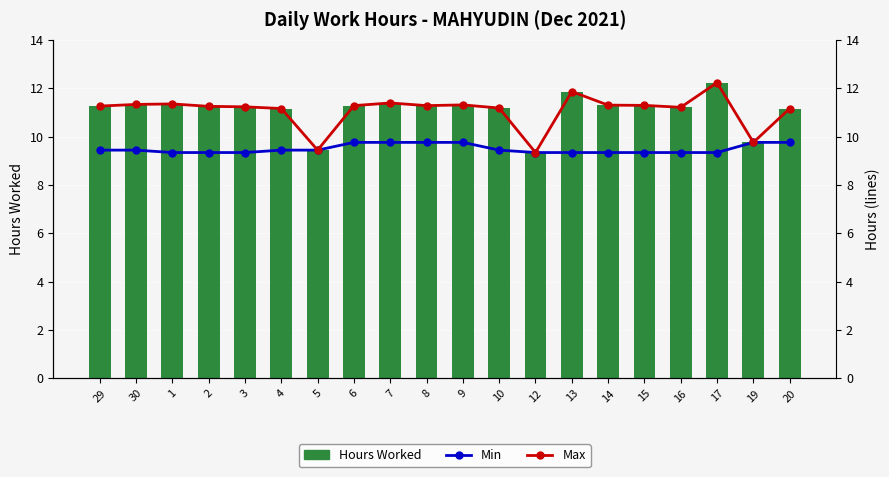

Are the bars horizontal?

No